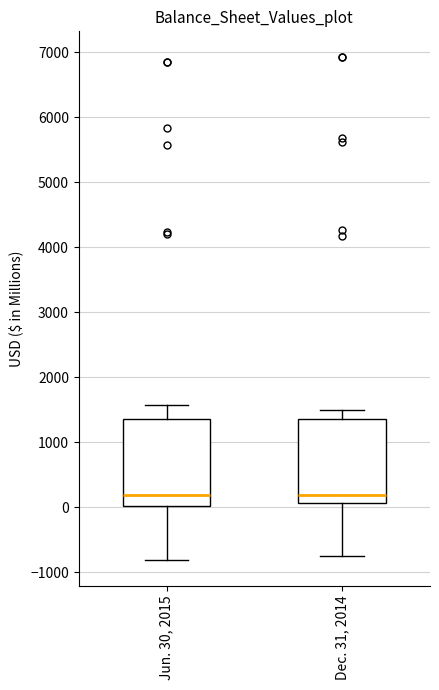

Reading left to right, read every box against the y-axis: the position of its median line, the range the box covers, and the ends of its whiskers. The values are not printed on the chart, so give them approximately, as read against the axis.

Jun. 30, 2015: median 200, box 0 to 1400, whiskers -800 to 1600
Dec. 31, 2014: median 200, box 100 to 1400, whiskers -800 to 1500